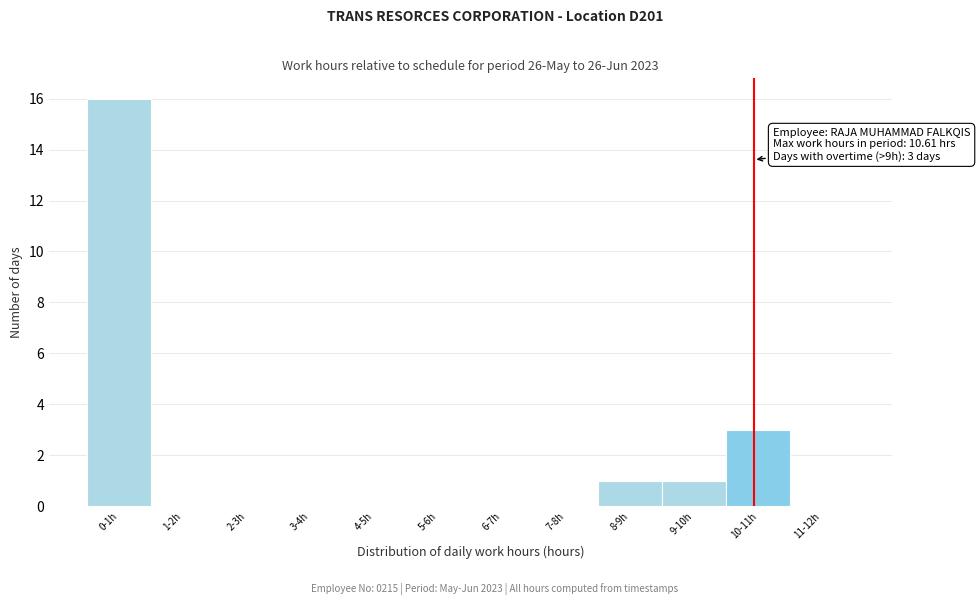

Reading left to right, list all the values displayed in this chart.

0-1h=16	1-2h=0	2-3h=0	3-4h=0	4-5h=0	5-6h=0	6-7h=0	7-8h=0	8-9h=1	9-10h=1	10-11h=3	11-12h=0